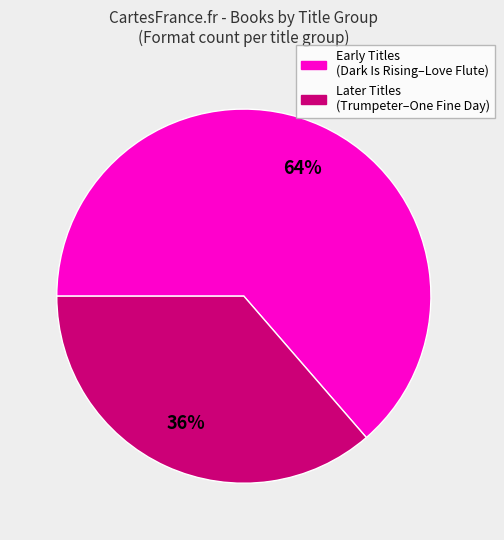

Does any single category account for the majority?

Yes